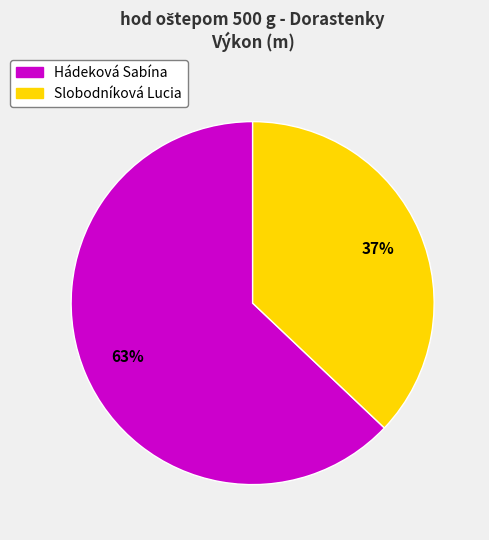

Does Slobodníková Lucia represent more than half of the total?

No